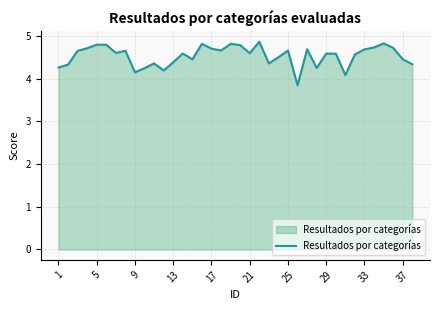

What is the sum of all values?

172.2